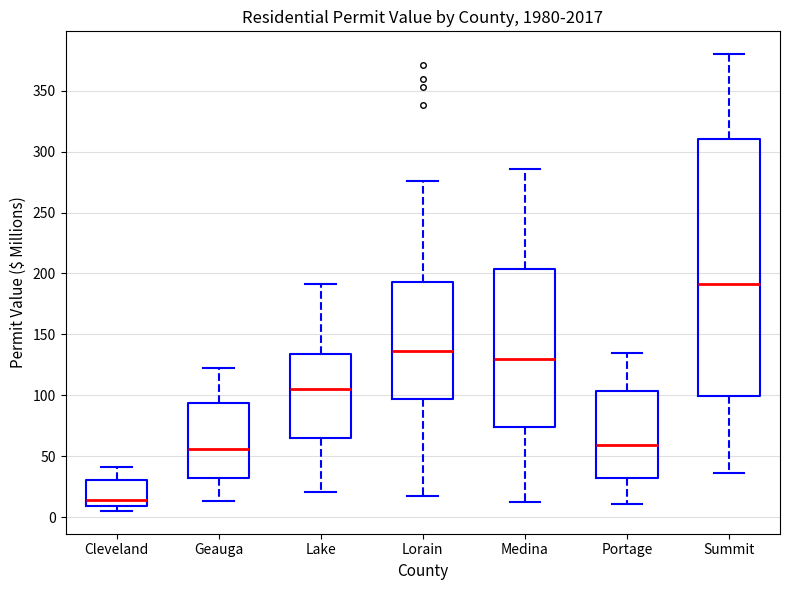

Which box is the tallest, from its lower edge to its upper edge?

Summit